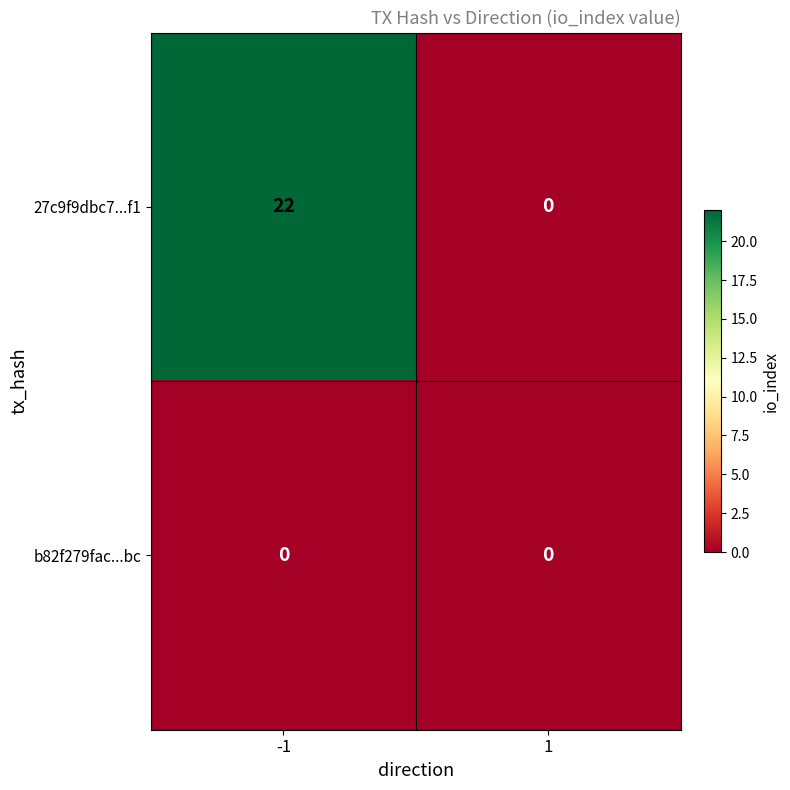

What is the greatest value displayed?

22